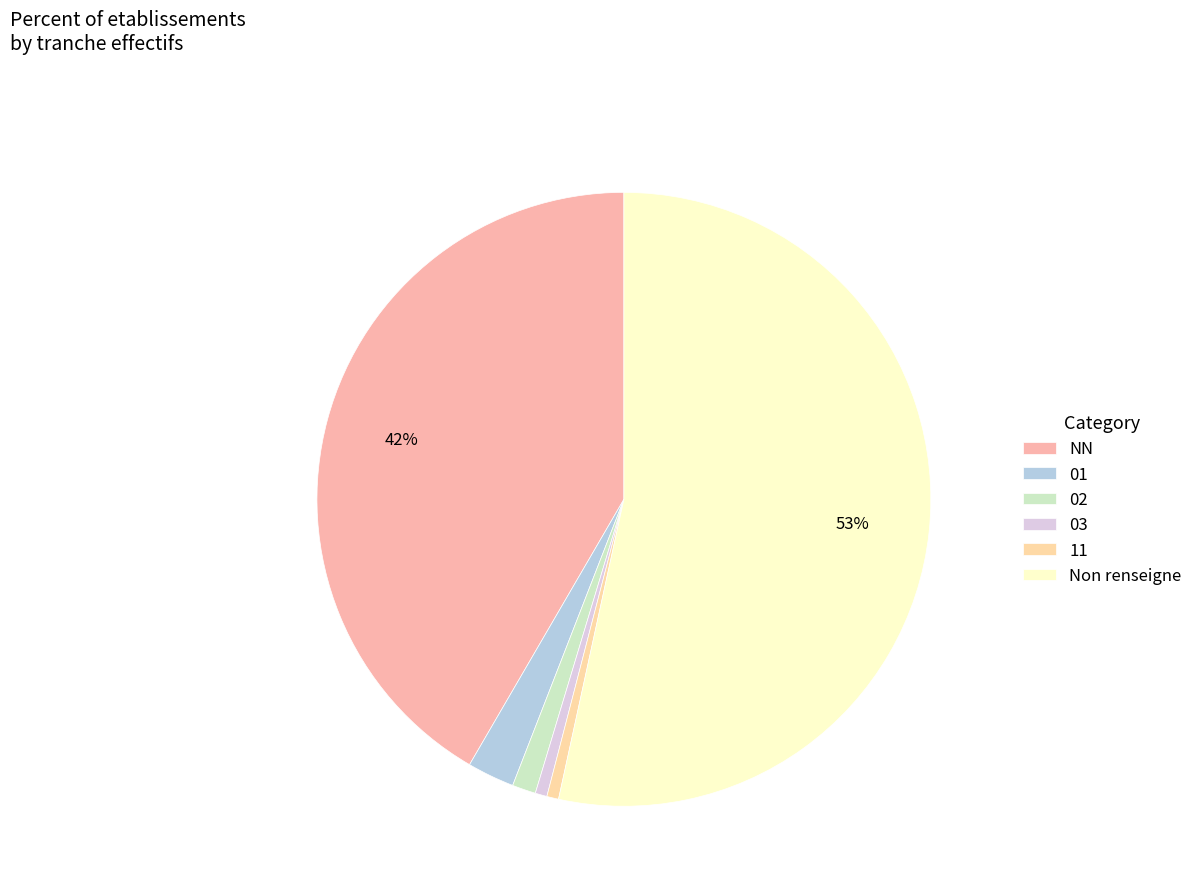

Between 01 and 11, which is larger?

01